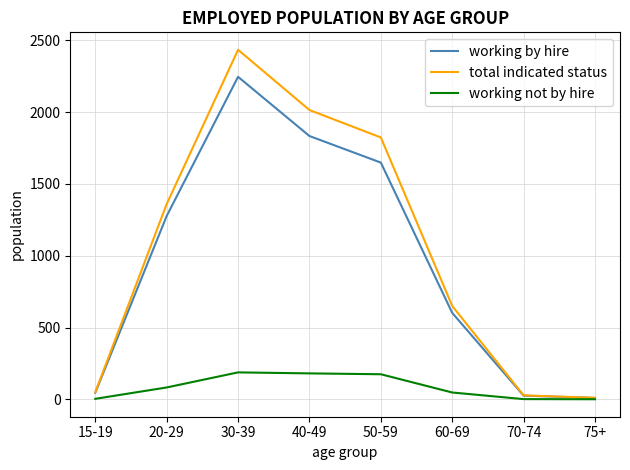

The working not by hire series shows 175 at 50-59. True or false?

True